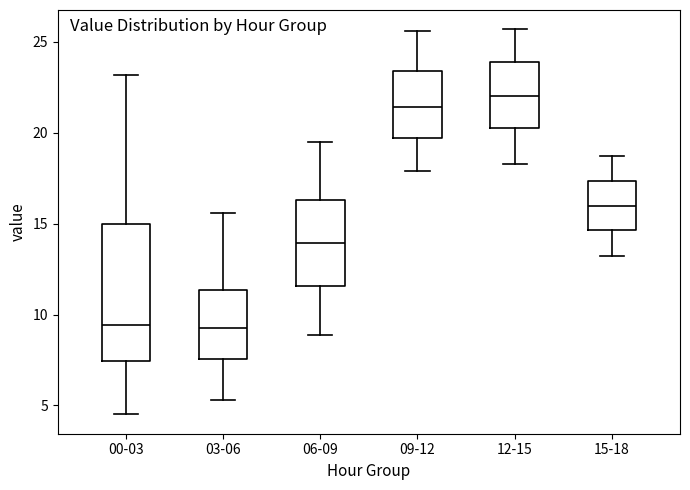

Which box's median line is the highest?

12-15